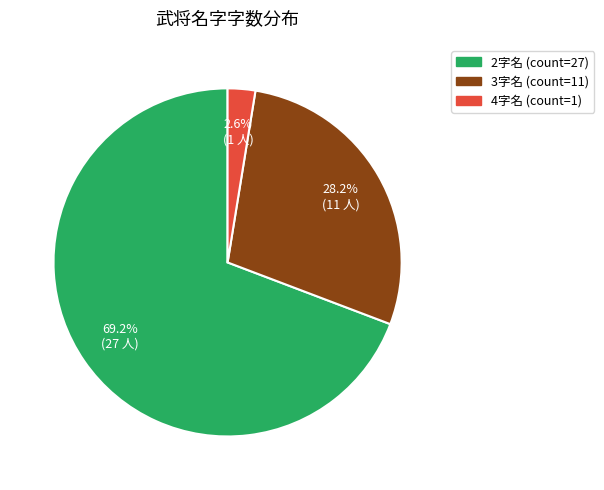

Is there any slice that represents more than half of the pie?

Yes